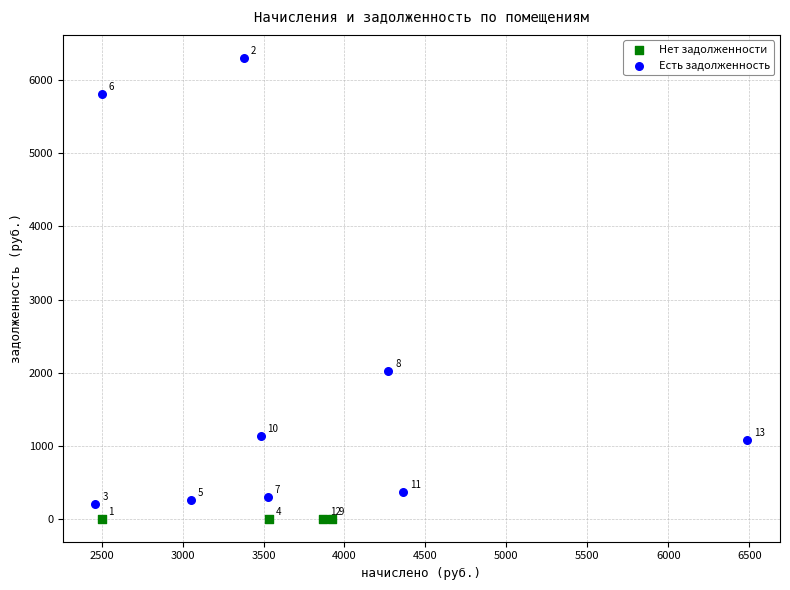

Which series reaches the minimum Y coordinate?

Нет задолженности